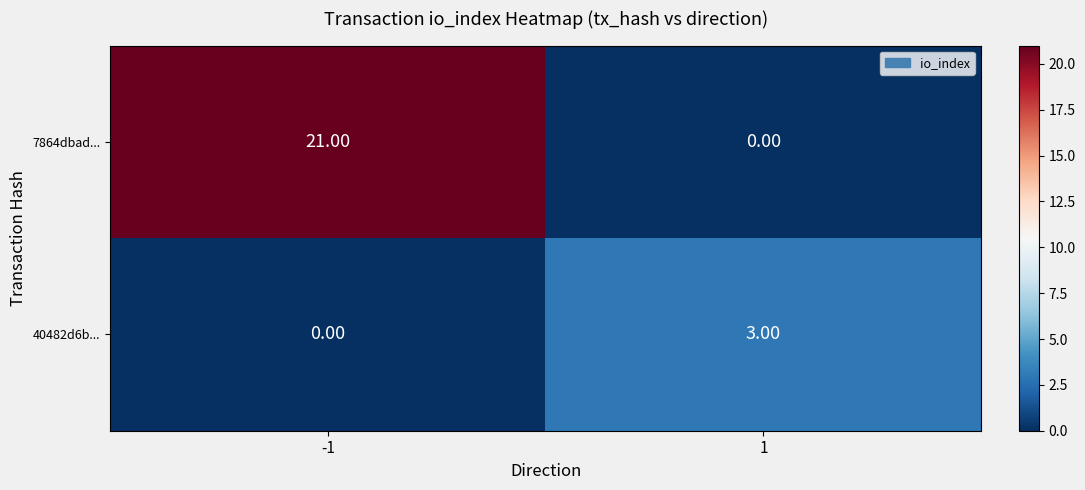

Which series has the widest spread of values?

7864dbad...